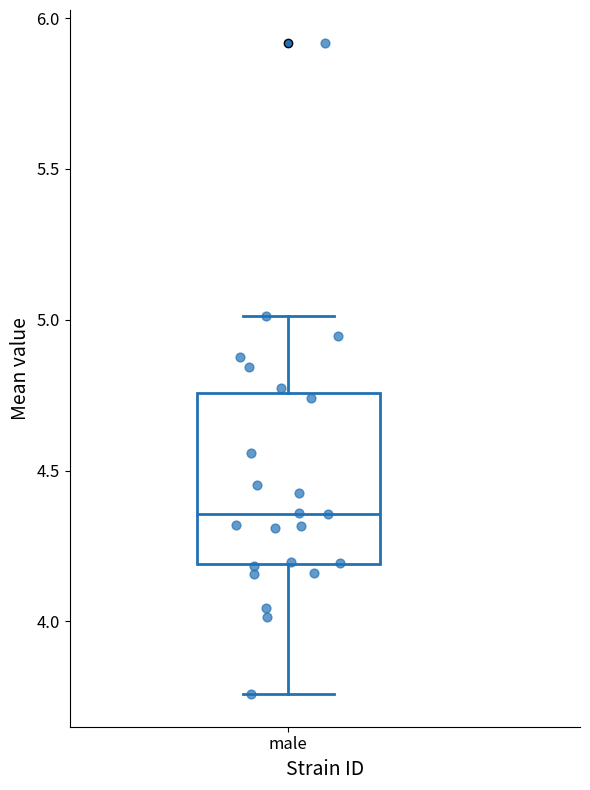

Transcribe this box plot: give where the median line is, the range the box spans, and where the two whiskers end, as read against the y-axis. The values are not printed on the chart, so give them approximately, as read against the axis.

median 4.35, box 4.20 to 4.75, whiskers 3.75 to 5.00